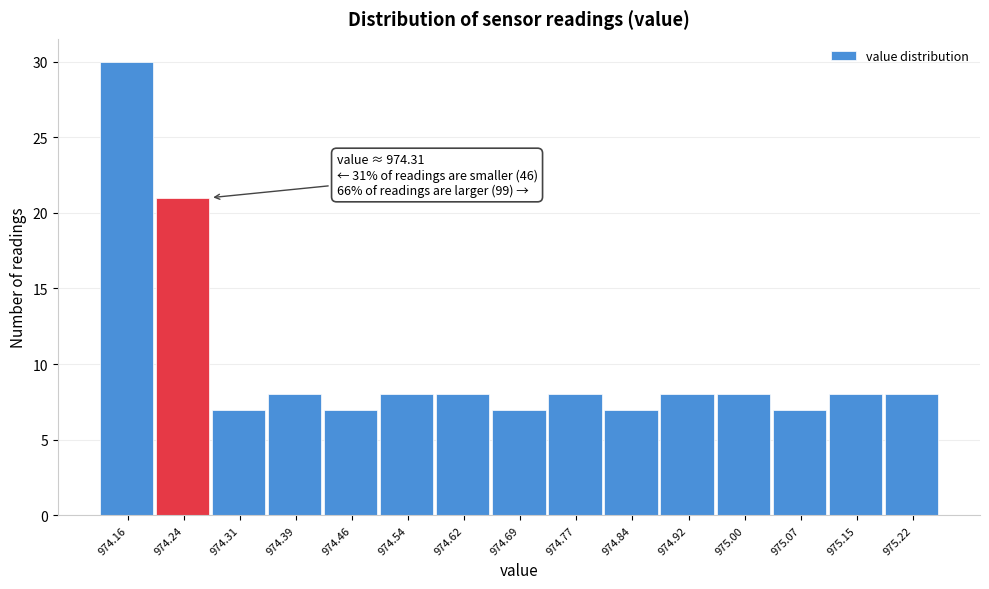

Reading left to right, transcribe all the data shown in this chart.

974.16=30	974.24=21	974.31=7	974.39=8	974.46=7	974.54=8	974.62=8	974.69=7	974.77=8	974.84=7	974.92=8	975.00=8	975.07=7	975.15=8	975.22=8